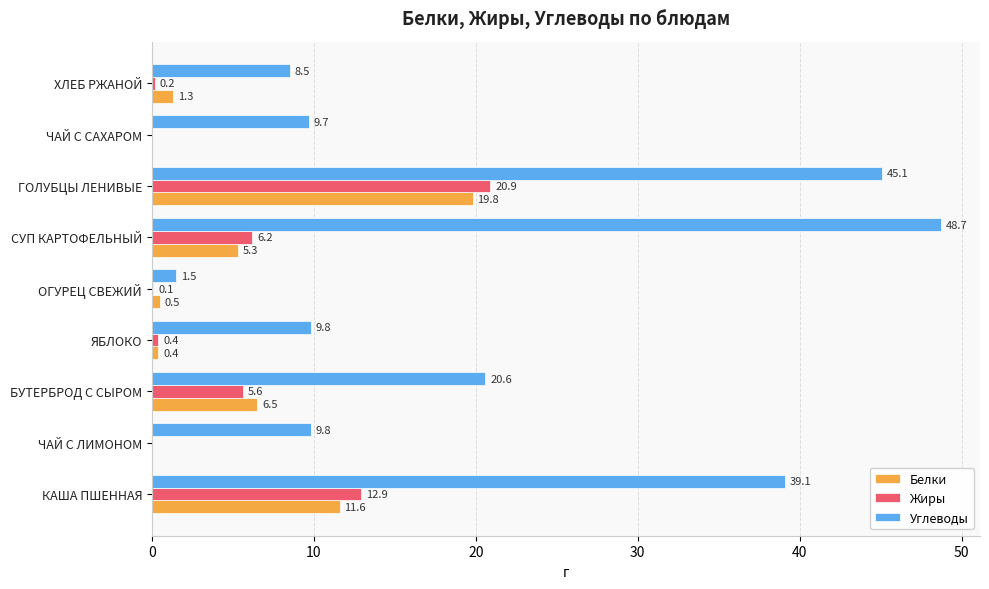

What is the maximum value for Жиры?

20.9